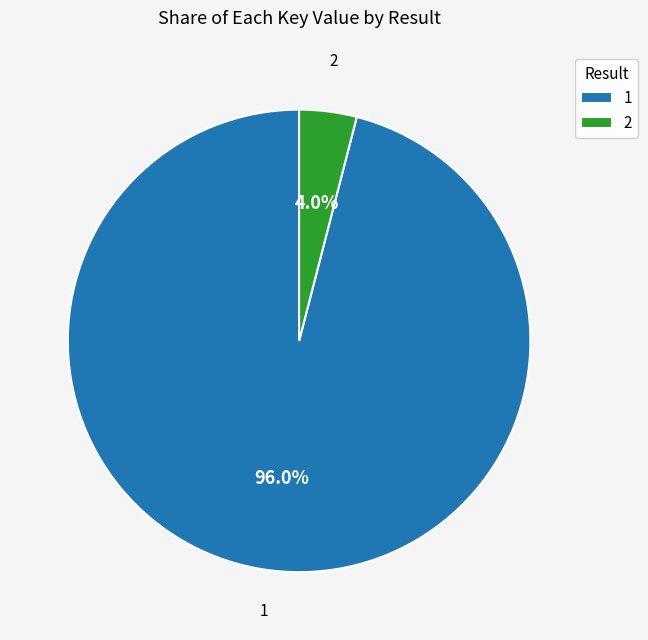

To the nearest percent, what is the combined percentage of 2 and 1?

100%